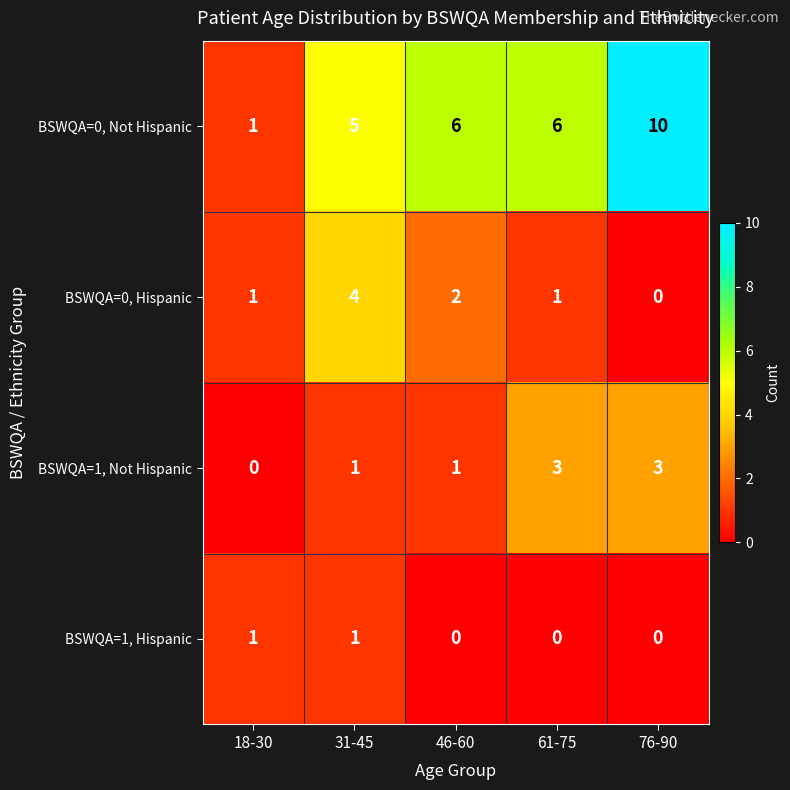

Reading left to right, list all the values displayed in this chart.

BSWQA=0, Not Hispanic: 18-30=1	31-45=5	46-60=6	61-75=6	76-90=10
BSWQA=0, Hispanic: 18-30=1	31-45=4	46-60=2	61-75=1	76-90=0
BSWQA=1, Not Hispanic: 18-30=0	31-45=1	46-60=1	61-75=3	76-90=3
BSWQA=1, Hispanic: 18-30=1	31-45=1	46-60=0	61-75=0	76-90=0